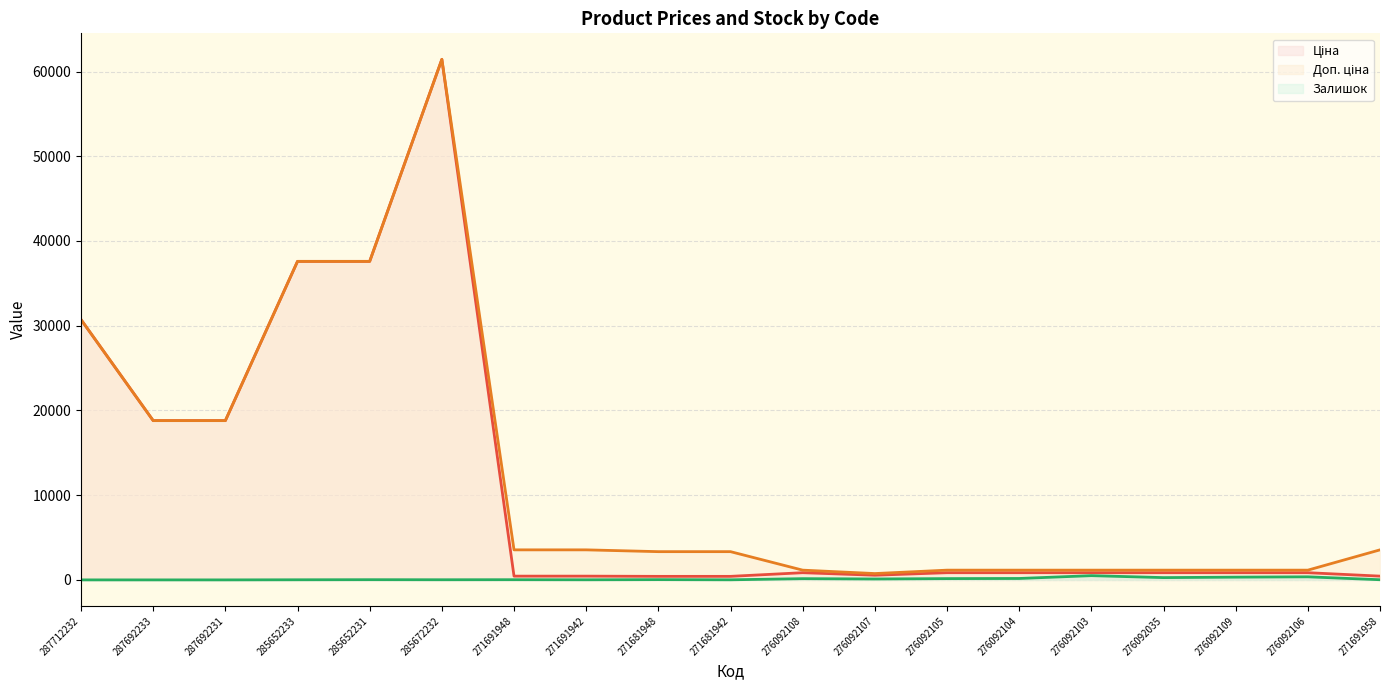

At how many categories does at least one series exceed 50695?

1